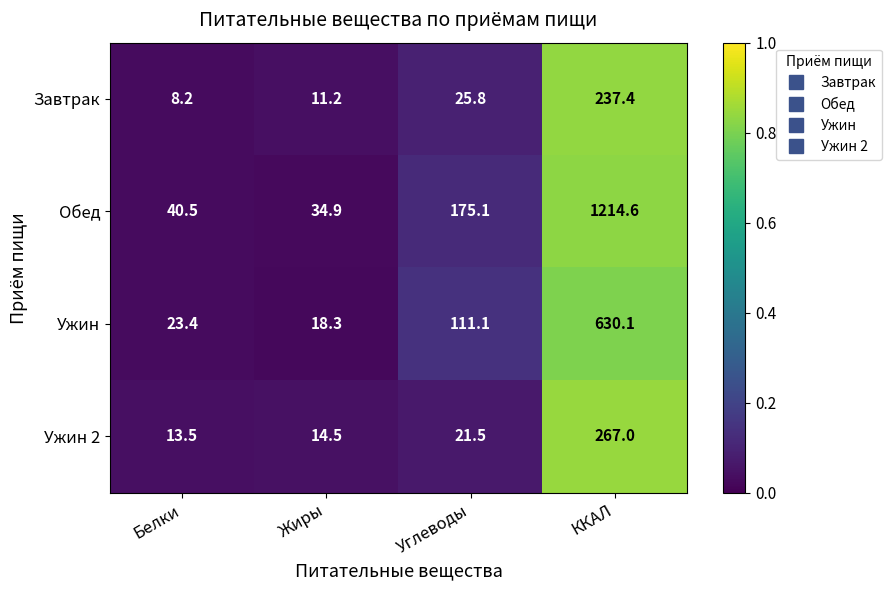

What is the difference between the second highest and minimum values in the Обед series?

140.2